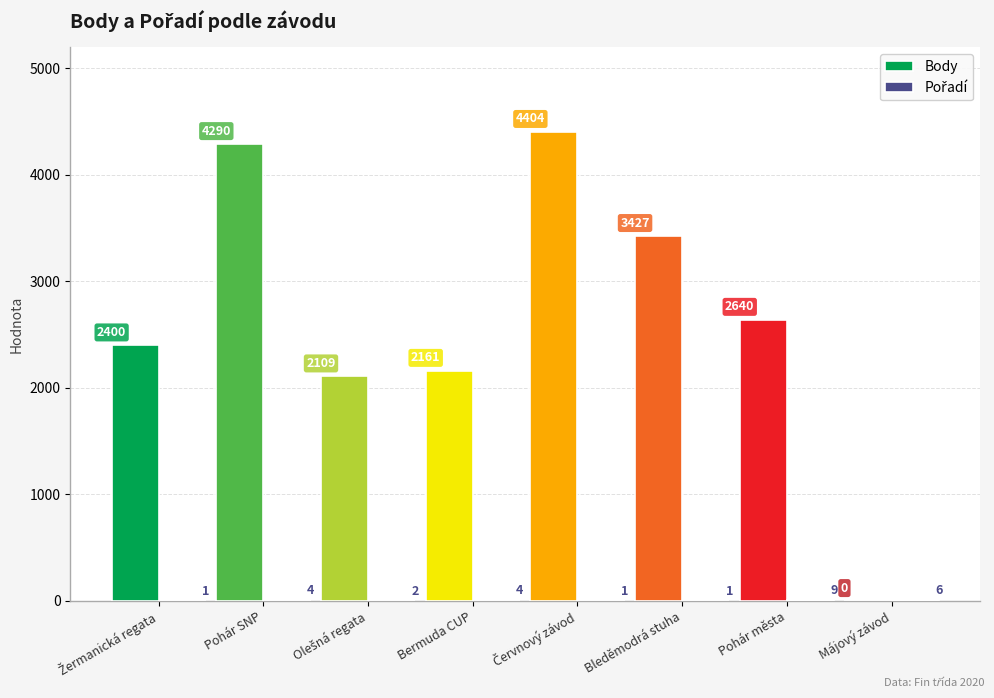

True or false: the data shows 4 at Pohár SNP.

True